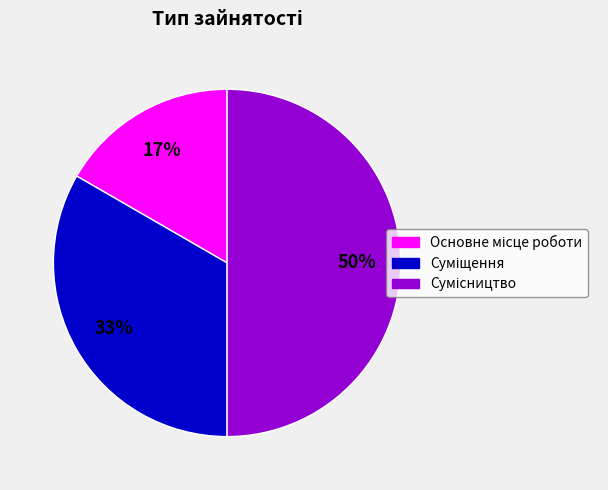

To the nearest percent, what is the difference between the largest and smallest slice percentages?

33%